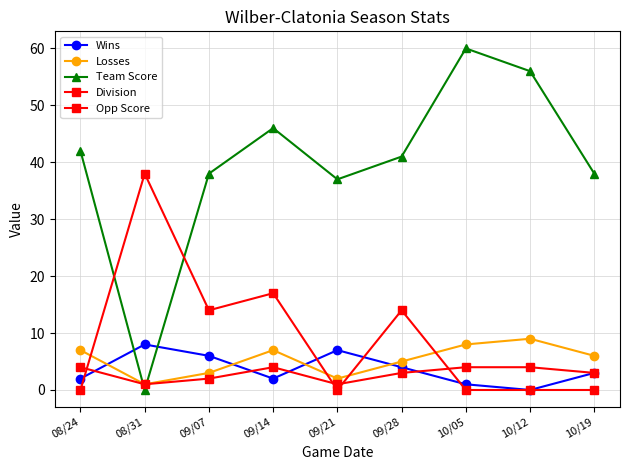

What position from the right is 10/05?

3